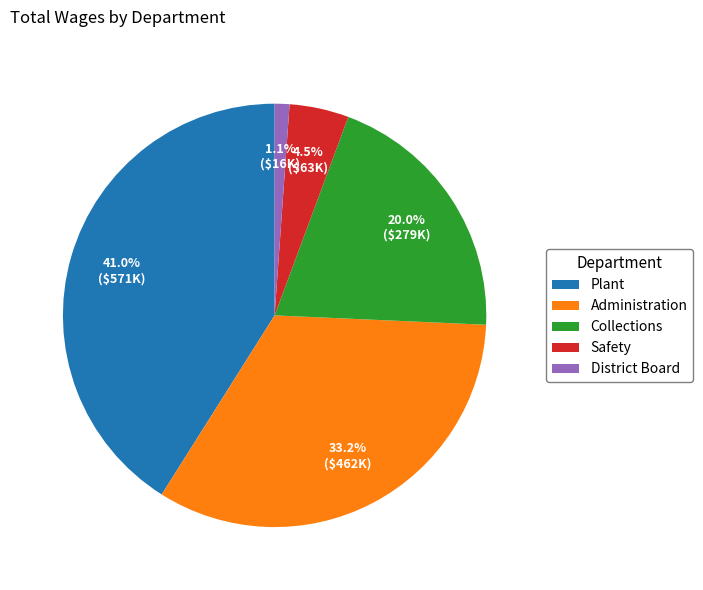

To the nearest percent, what is the difference between the largest and smallest slice percentages?

40%